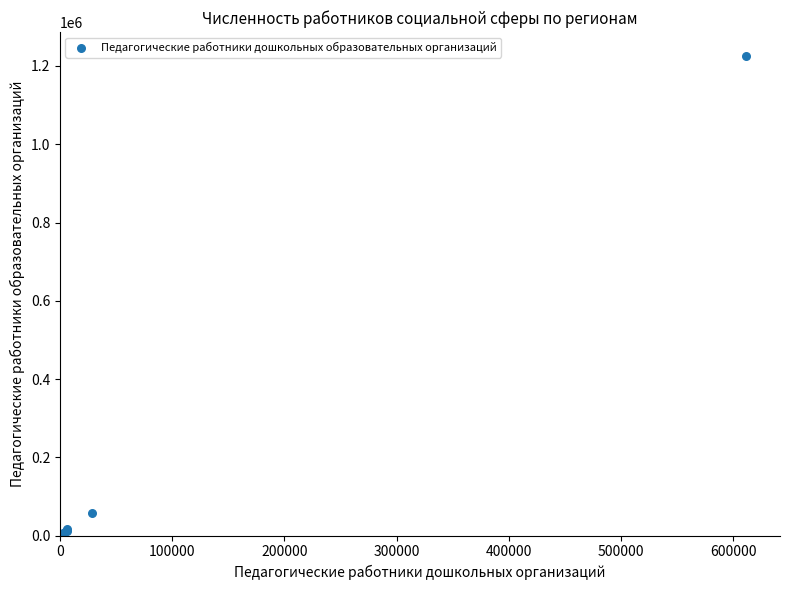

What Y value in the scatter plot is closest to 613125?

57940.9